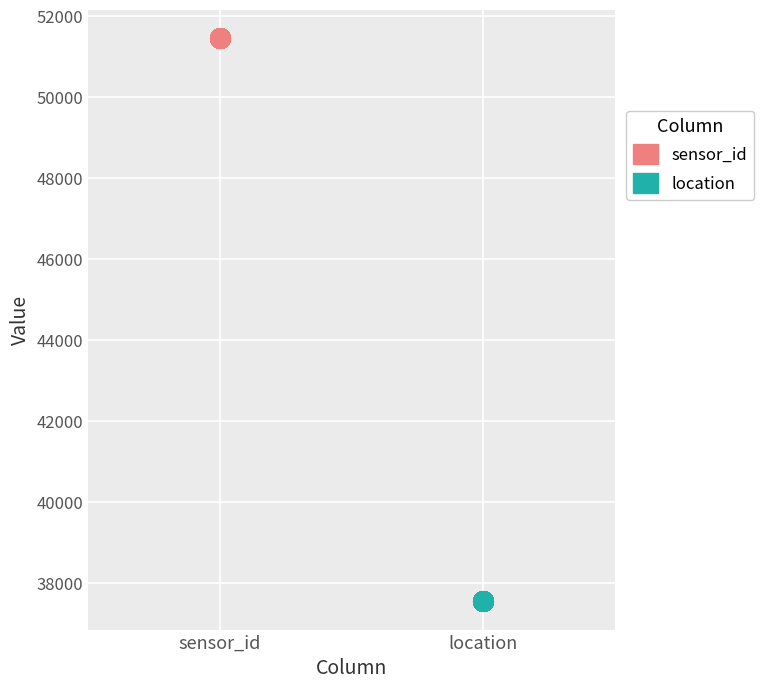

What are all the series names shown in the legend?

sensor_id, location